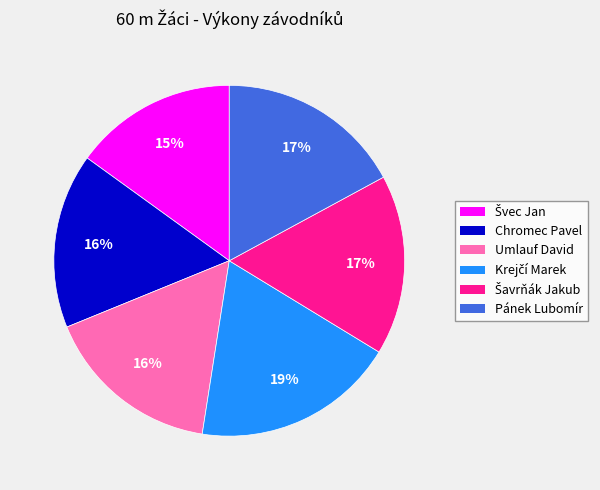

To the nearest percent, what is the difference between the largest and smallest slice percentages?

4%